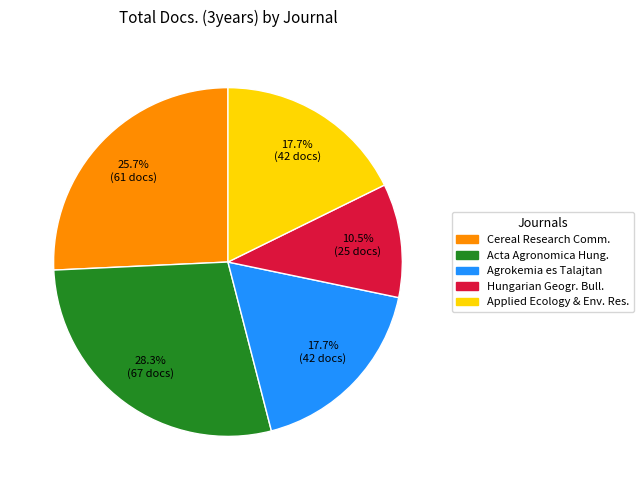

Is there a majority slice in this chart?

No